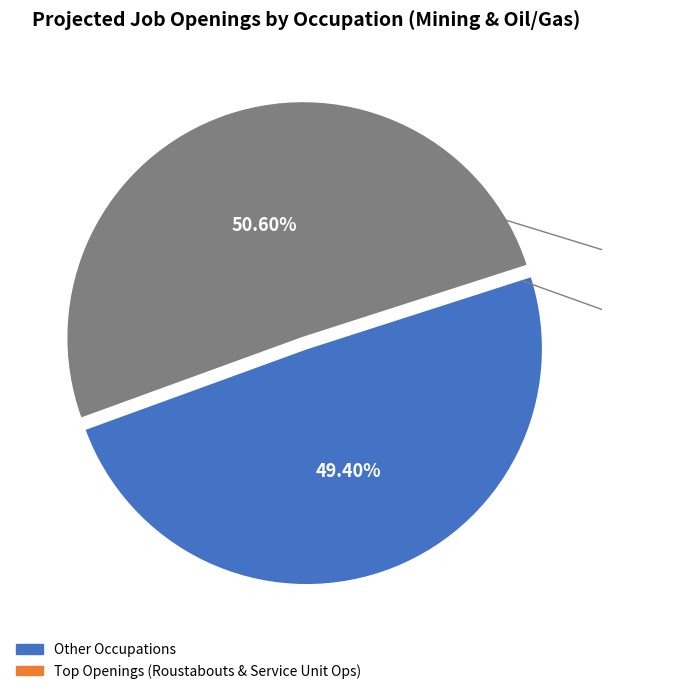

Does Loading and Moving Machine Operators represent more than half of the total?

No